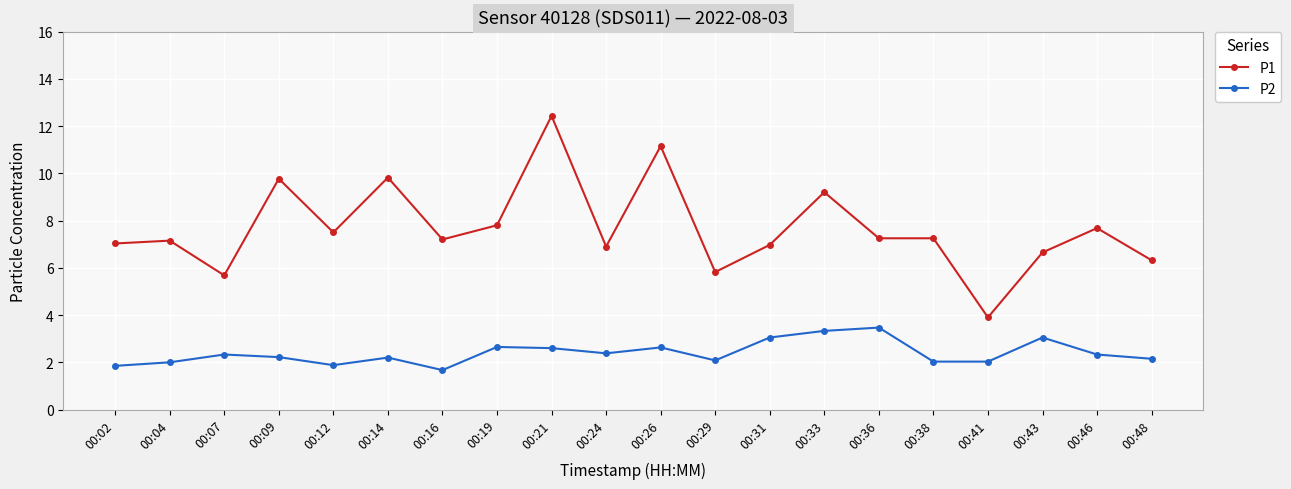

Does the chart have visible grid lines?

Yes